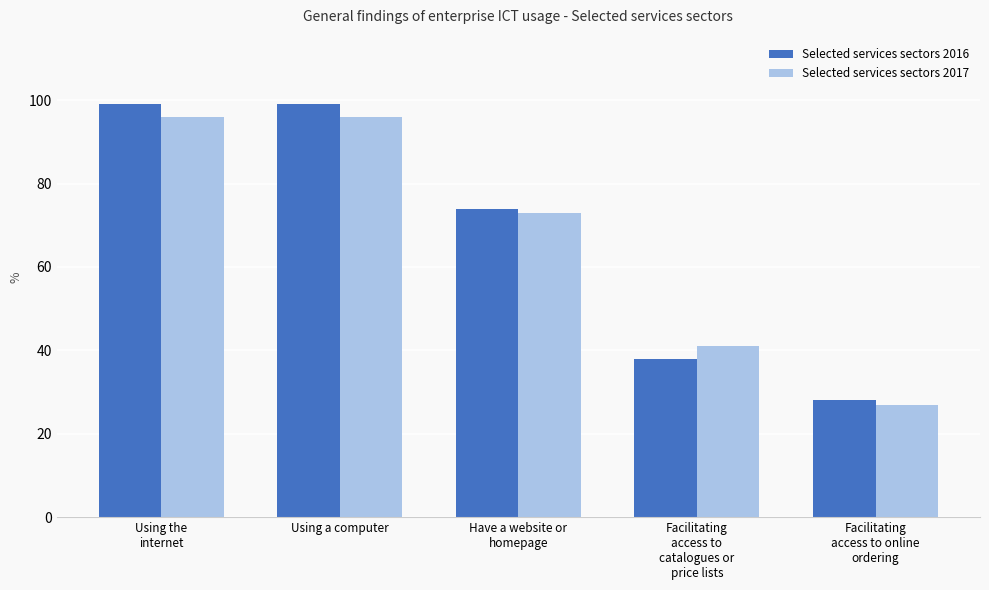

How many groups of bars are there?

5